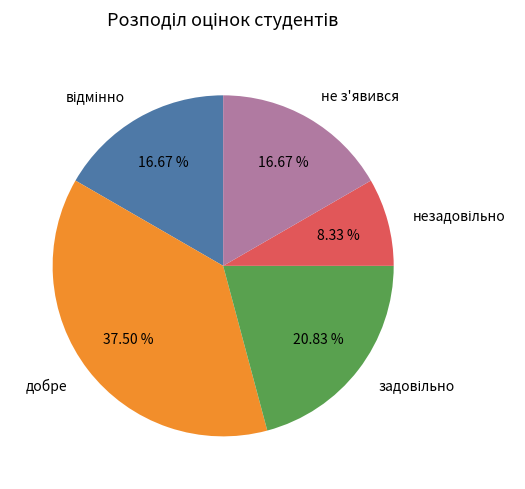

Does any single category account for the majority?

No